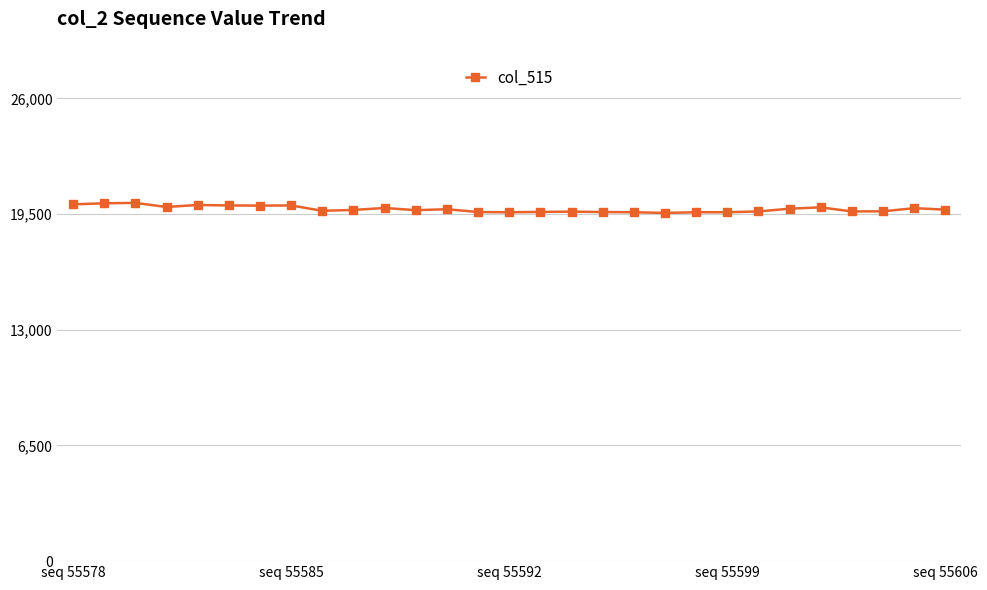

True or false: the data has more than 2 interior local peaks.

True